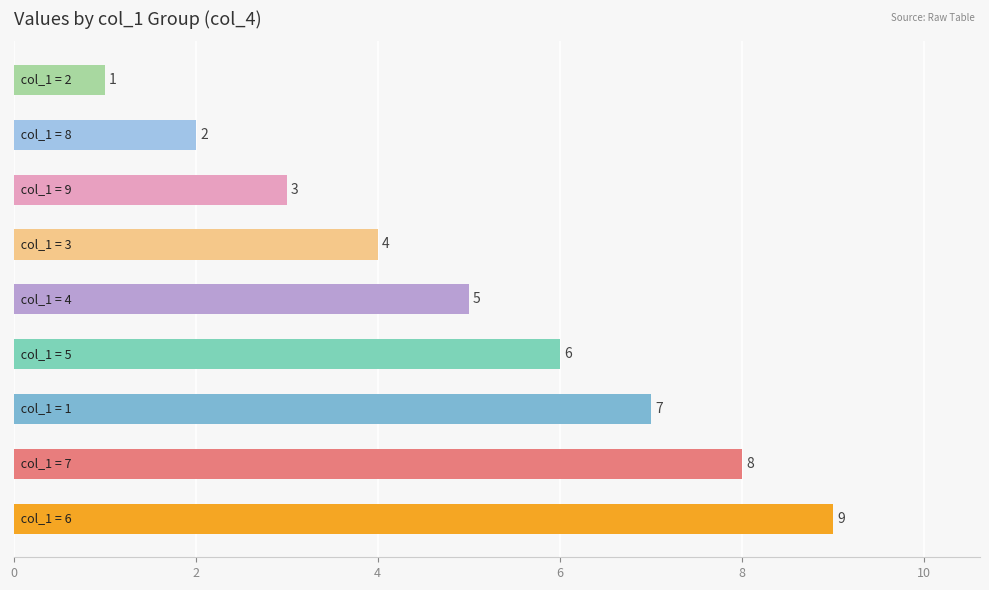

What is the maximum value shown in the chart?

9